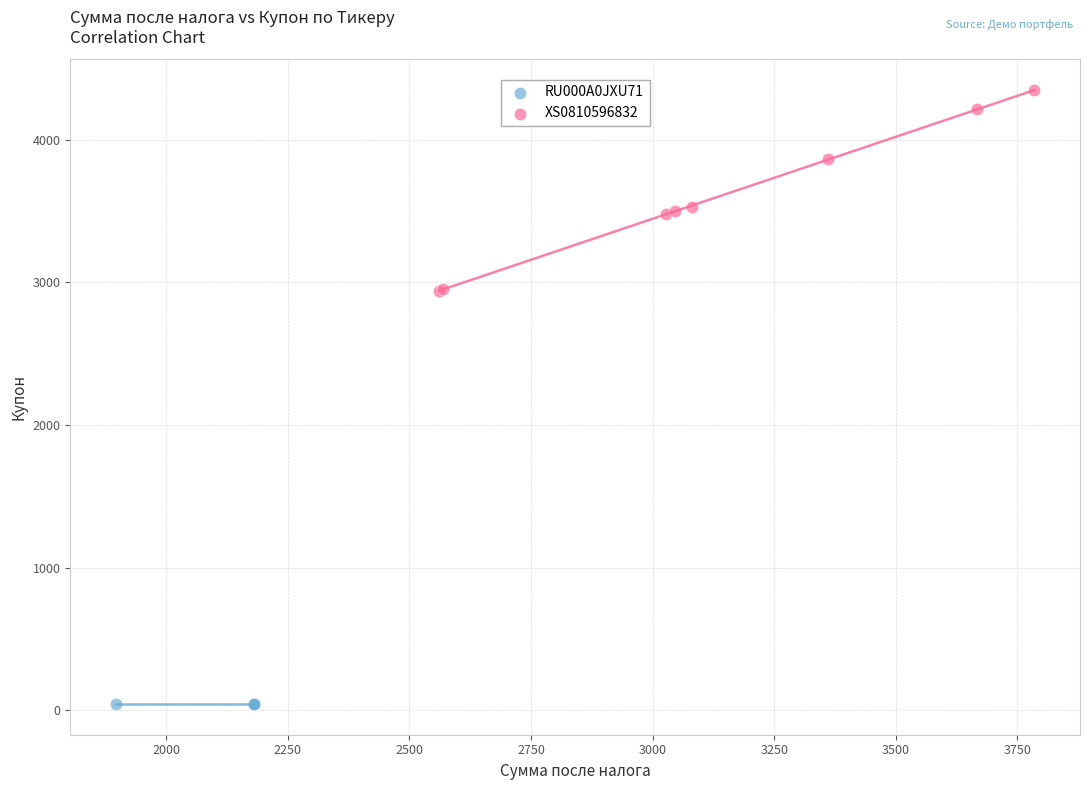

Which series contains the highest Y value?

XS0810596832